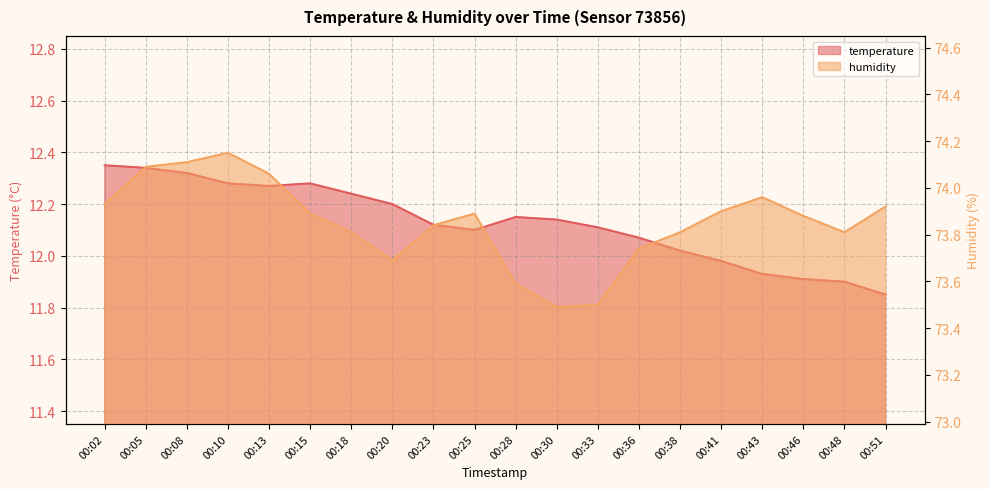

Is it true that humidity equals 132.1 at 00:15?

False